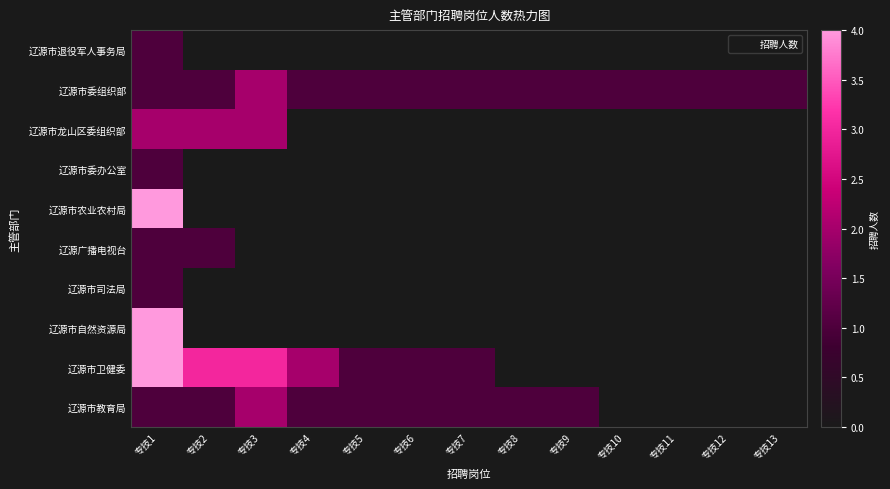

At how many categories does at least one series exceed 0?

13